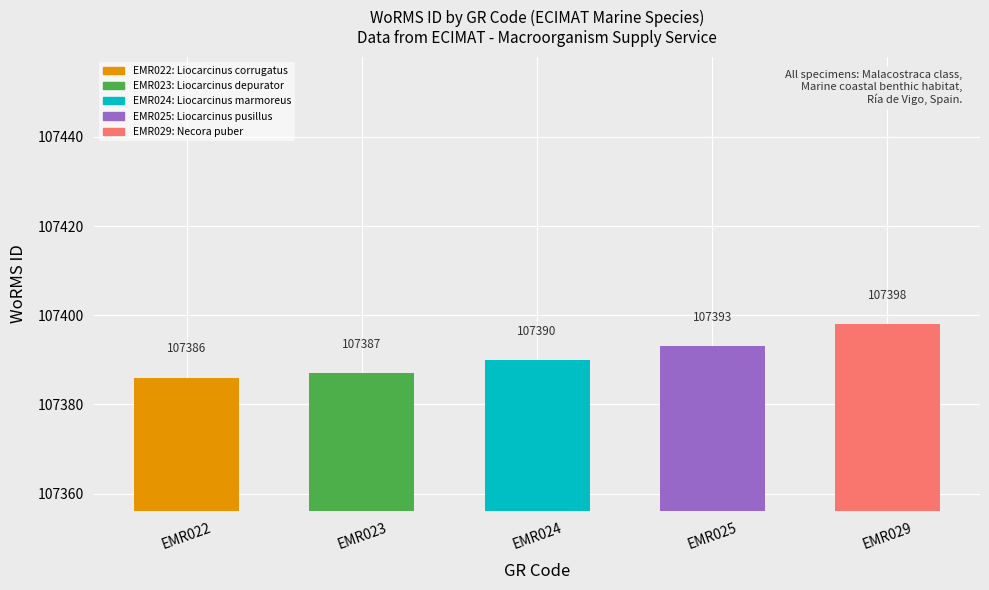

How many data points are less than 107390?

2